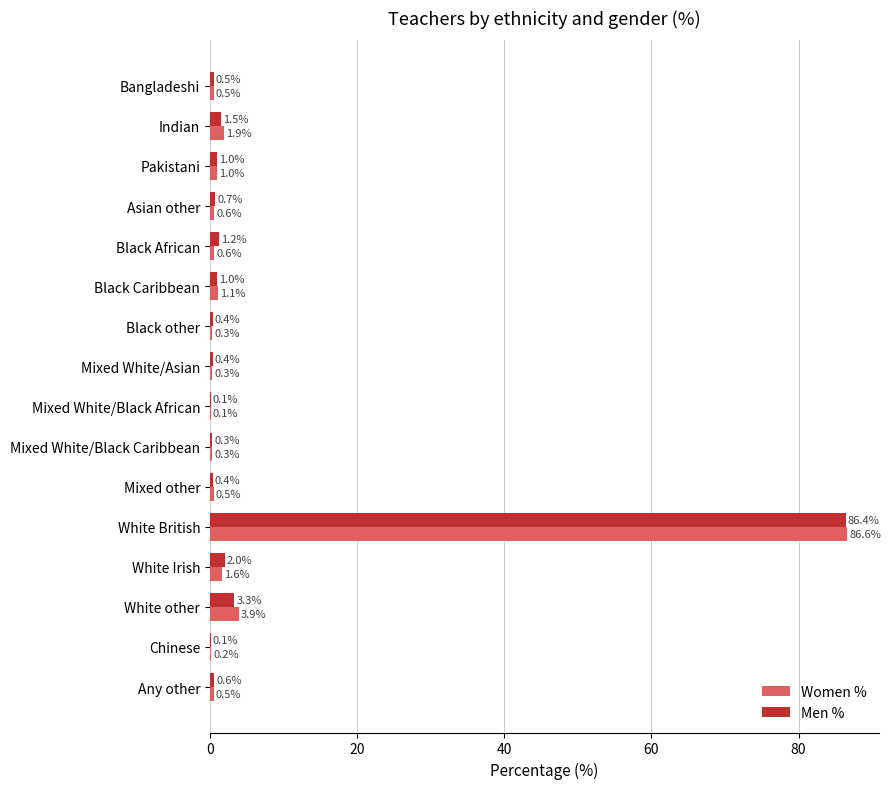

At which category is the sum across all series the highest?

White British